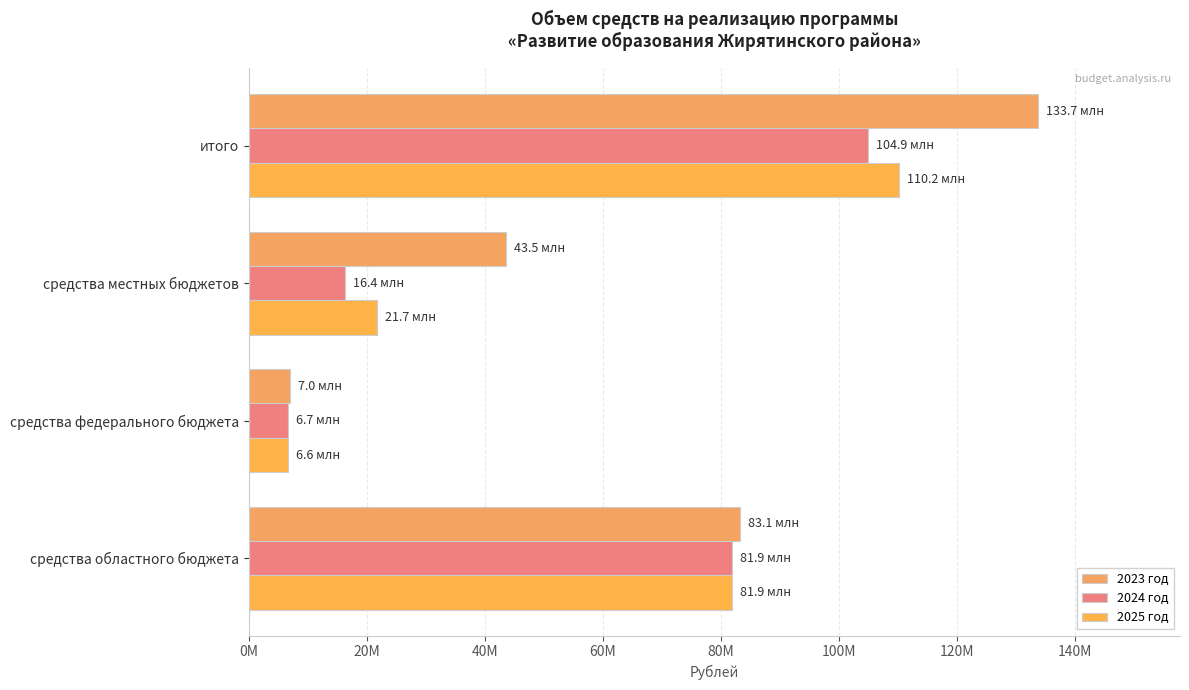

List the series in order of their overall mean, highest first.

2023 год, 2025 год, 2024 год